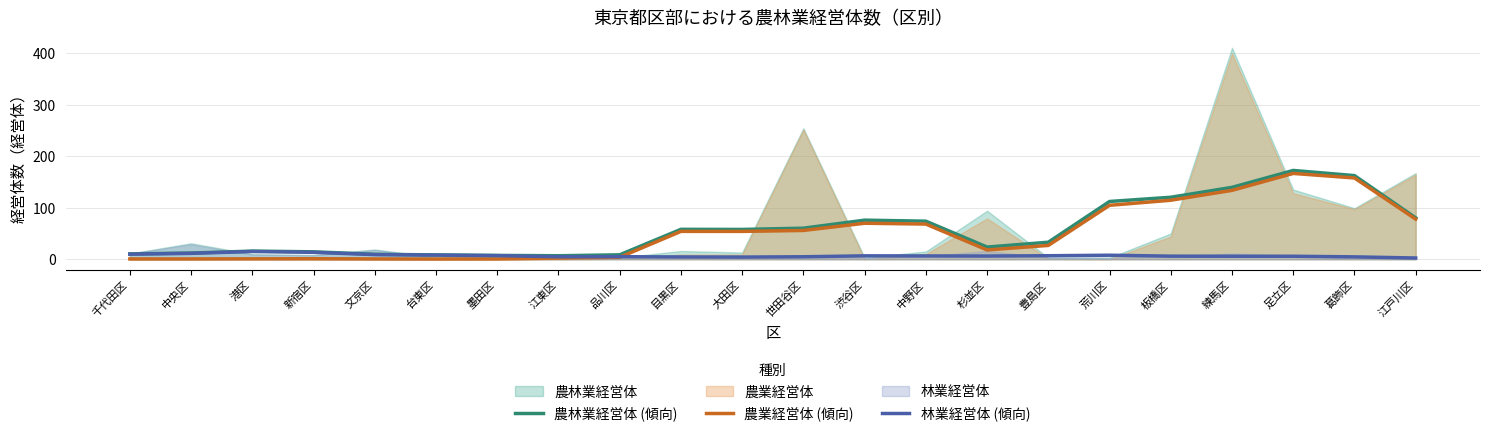

What is the minimum value for 農業経営体 (傾向)?

0.4